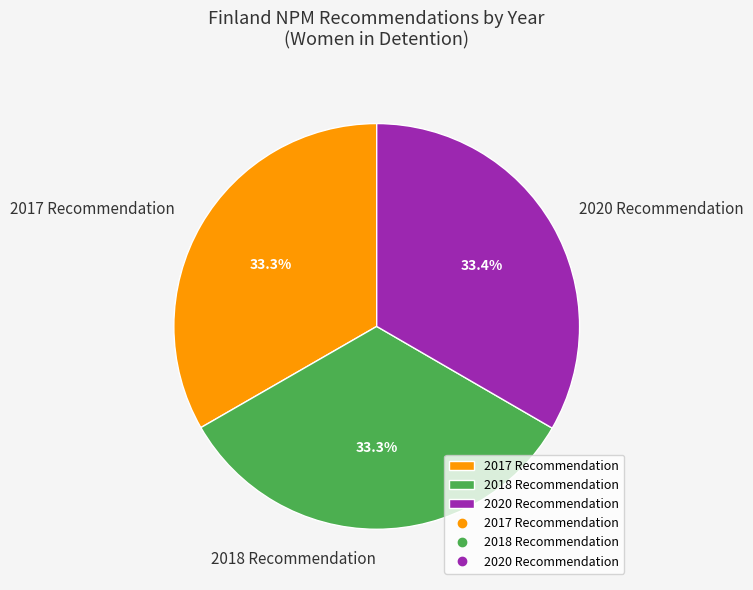

How much of the chart is everything except 2018 Recommendation?

66.7%